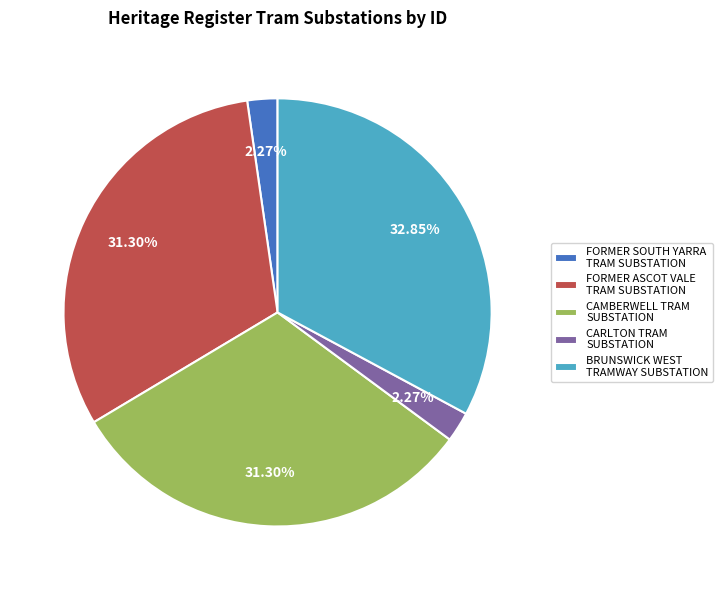

Is there any slice that represents more than half of the pie?

No